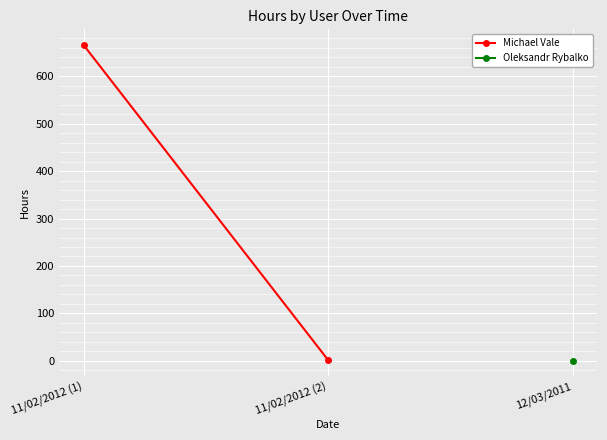

What is the maximum value shown in the chart?

666